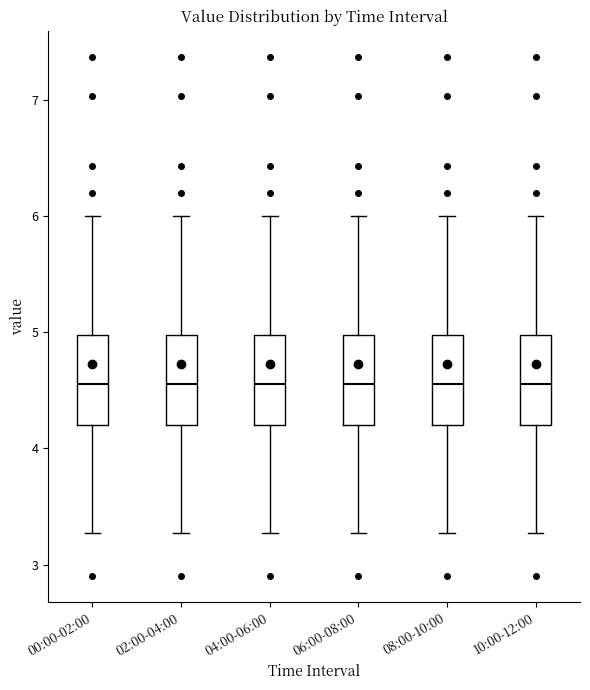

Reading left to right, read every box against the y-axis: the position of its median line, the range the box covers, and the ends of its whiskers. The values are not printed on the chart, so give them approximately, as read against the axis.

00:00-02:00: median 4.6, box 4.2 to 5.0, whiskers 3.3 to 6.0
02:00-04:00: median 4.6, box 4.2 to 5.0, whiskers 3.3 to 6.0
04:00-06:00: median 4.6, box 4.2 to 5.0, whiskers 3.3 to 6.0
06:00-08:00: median 4.6, box 4.2 to 5.0, whiskers 3.3 to 6.0
08:00-10:00: median 4.6, box 4.2 to 5.0, whiskers 3.3 to 6.0
10:00-12:00: median 4.6, box 4.2 to 5.0, whiskers 3.3 to 6.0